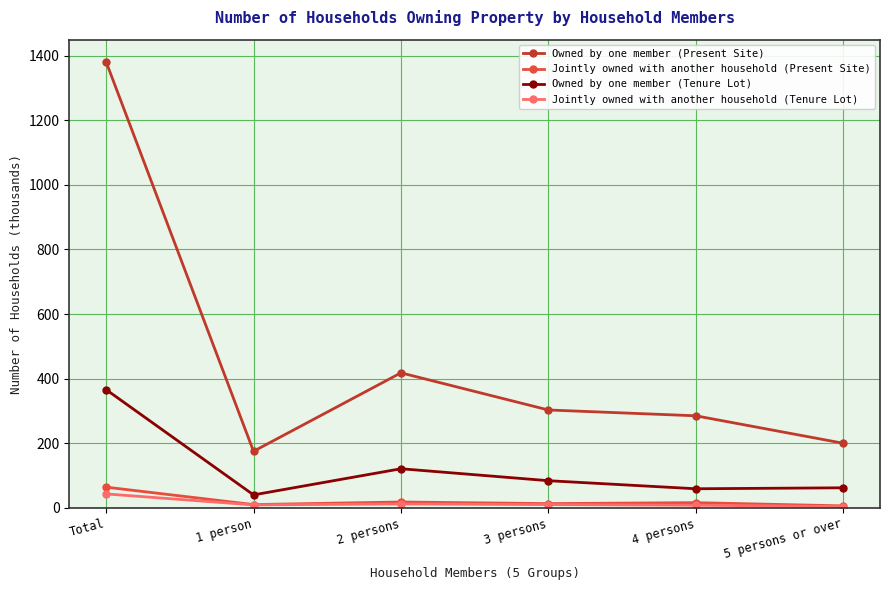

What is the sum of all Owned by one member (Present Site) values?

2762